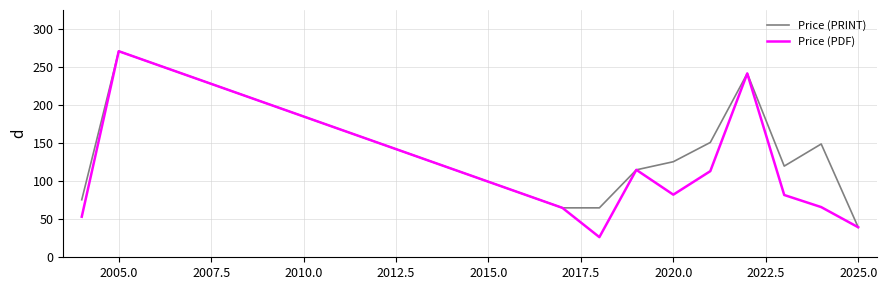

List the series in order of their overall mean, highest first.

Price (PRINT), Price (PDF)